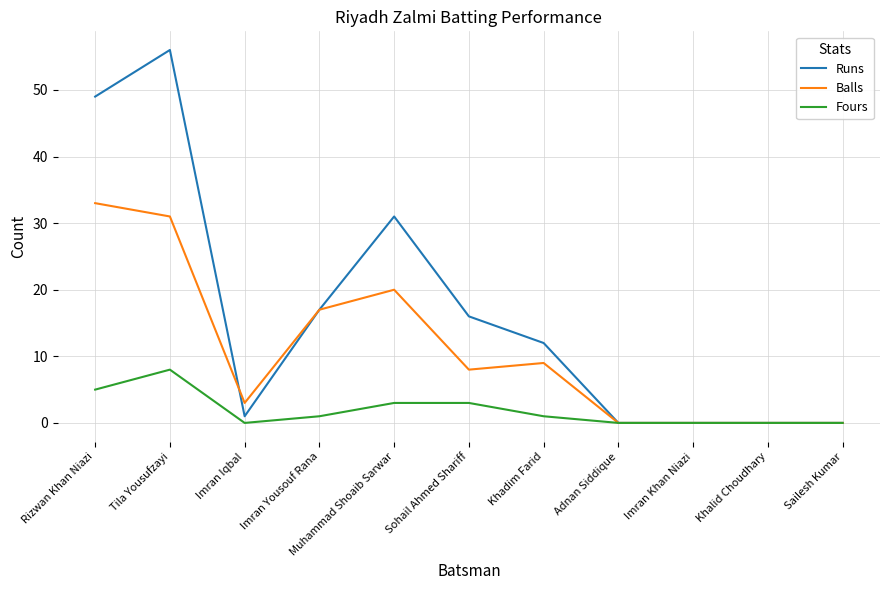

Rank the series by their maximum value, from lowest to highest.

Fours, Balls, Runs